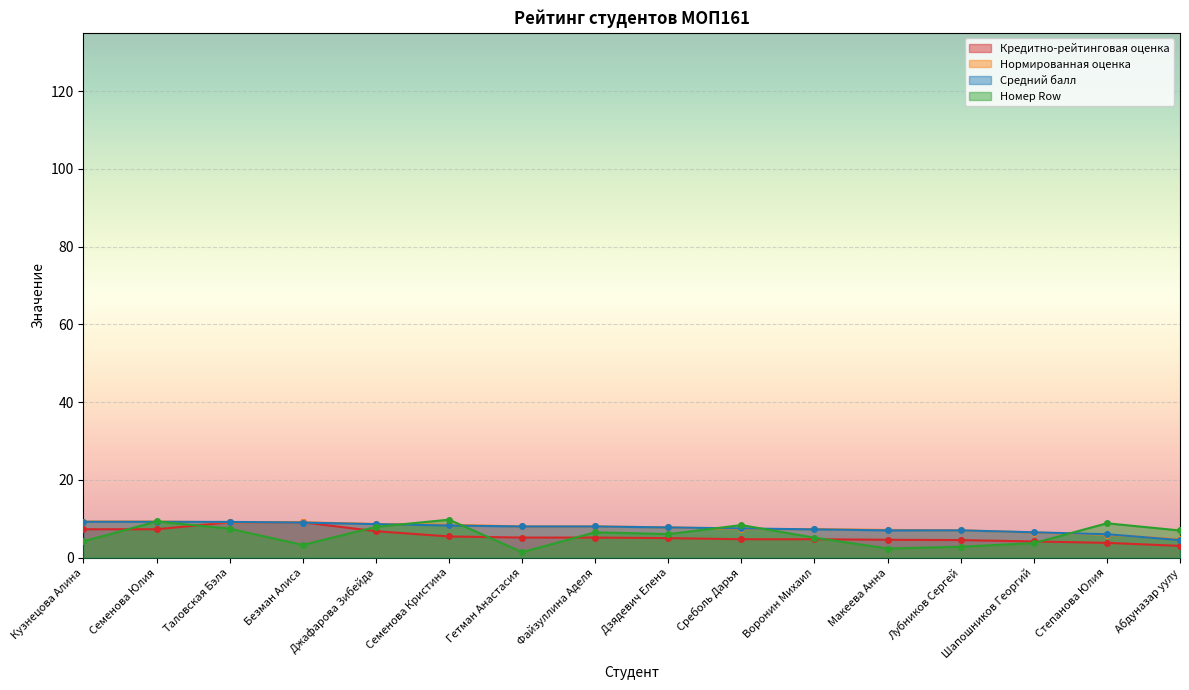

What is the sum of all Номер Row values?

93.8